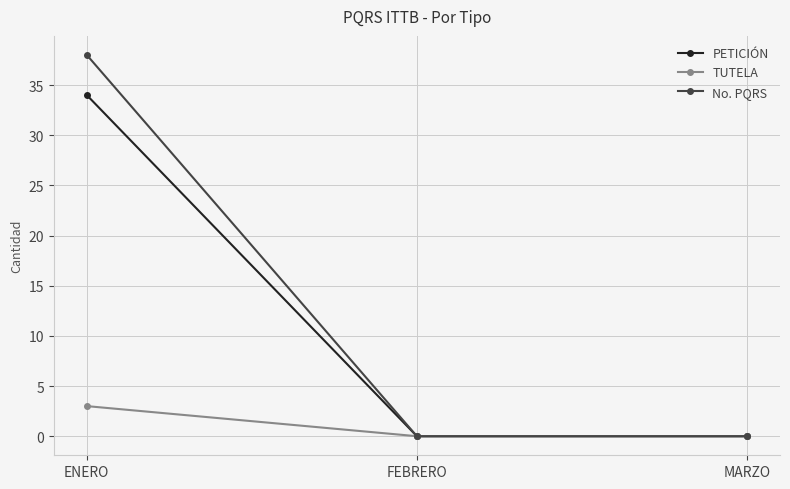

What position from the right is ENERO?

3